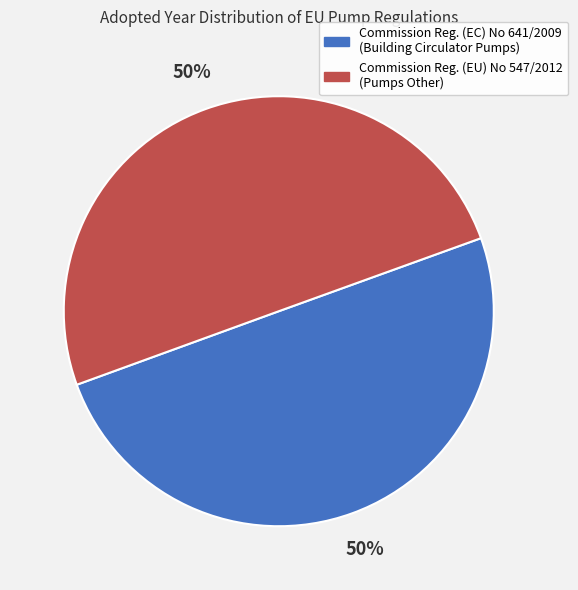

Is it true that Commission Reg. (EU) No 547/2012 (Pumps Other) is 58% of the pie?

False